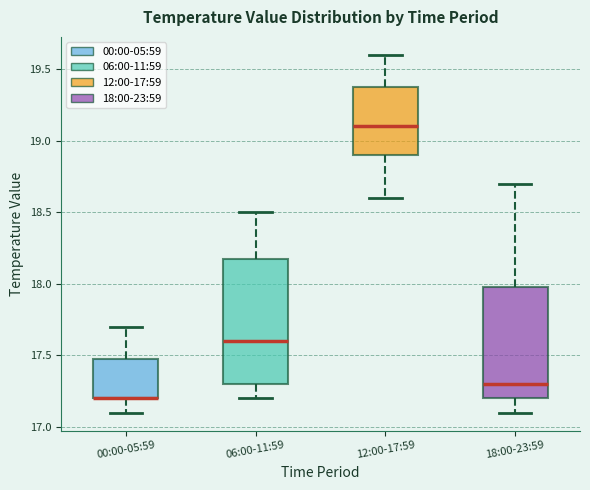

Reading left to right, read every box against the y-axis: the position of its median line, the range the box covers, and the ends of its whiskers. The values are not printed on the chart, so give them approximately, as read against the axis.

00:00-05:59: median 17.2 (drawn on the box's lower edge), box 17.2 to 17.5, whiskers 17.1 to 17.7
06:00-11:59: median 17.6, box 17.3 to 18.2, whiskers 17.2 to 18.5
12:00-17:59: median 19.1, box 18.9 to 19.4, whiskers 18.6 to 19.6
18:00-23:59: median 17.3, box 17.2 to 18.0, whiskers 17.1 to 18.7